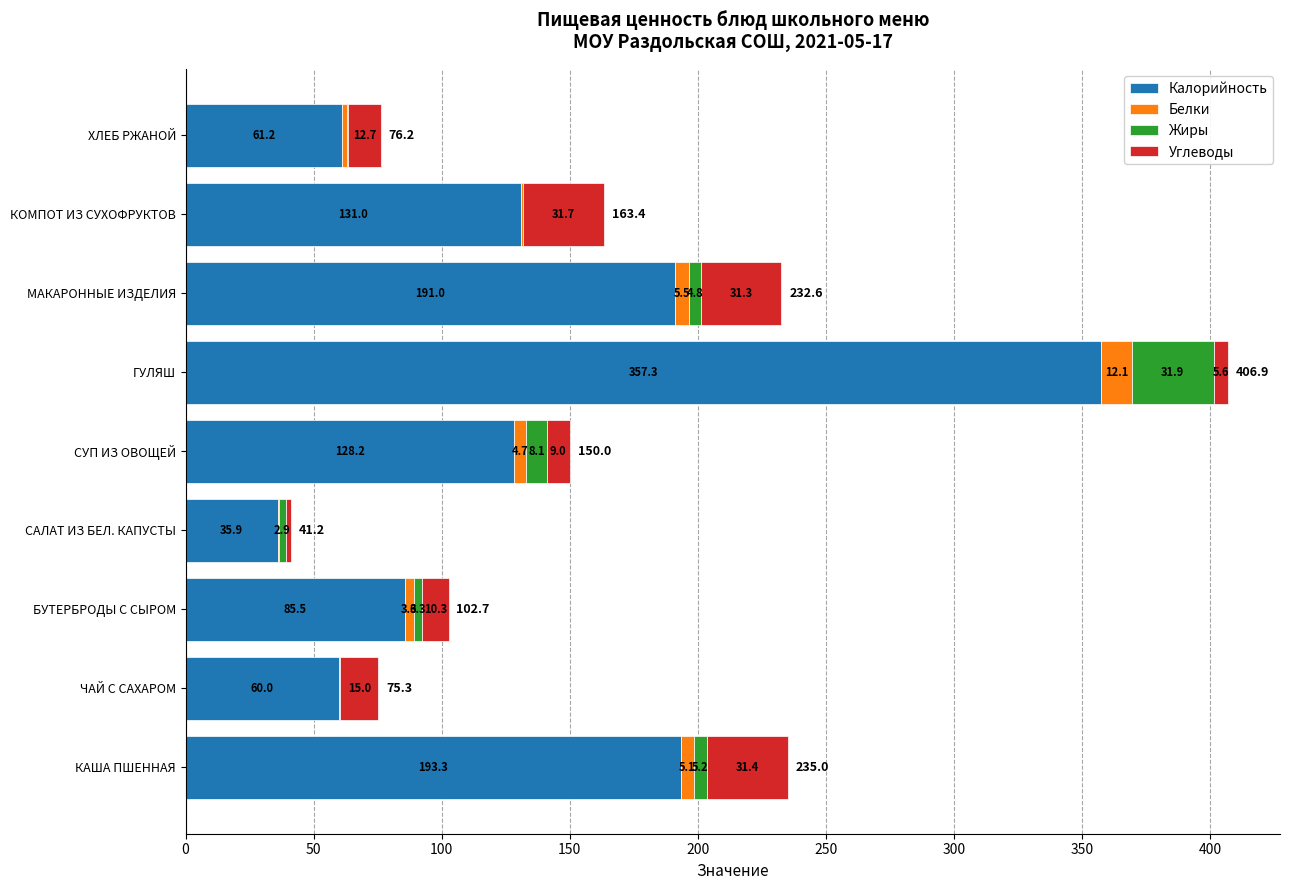

What is the maximum value for Калорийность?

357.3